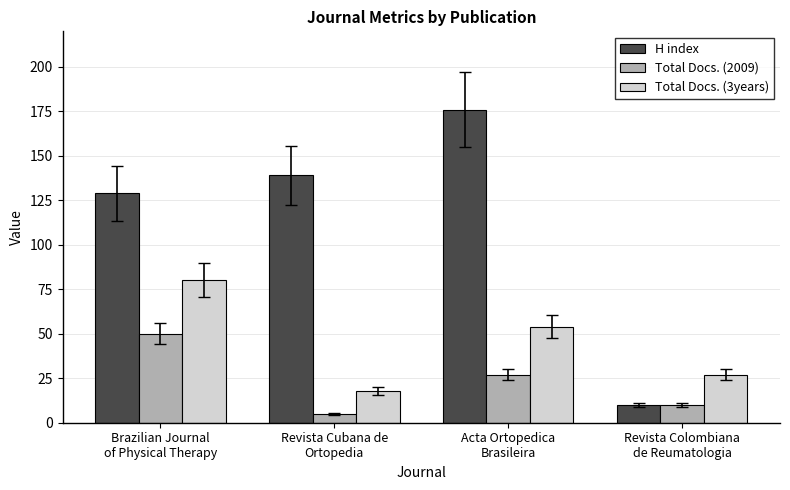

List the series in order of their overall mean, highest first.

H index, Total Docs. (3years), Total Docs. (2009)